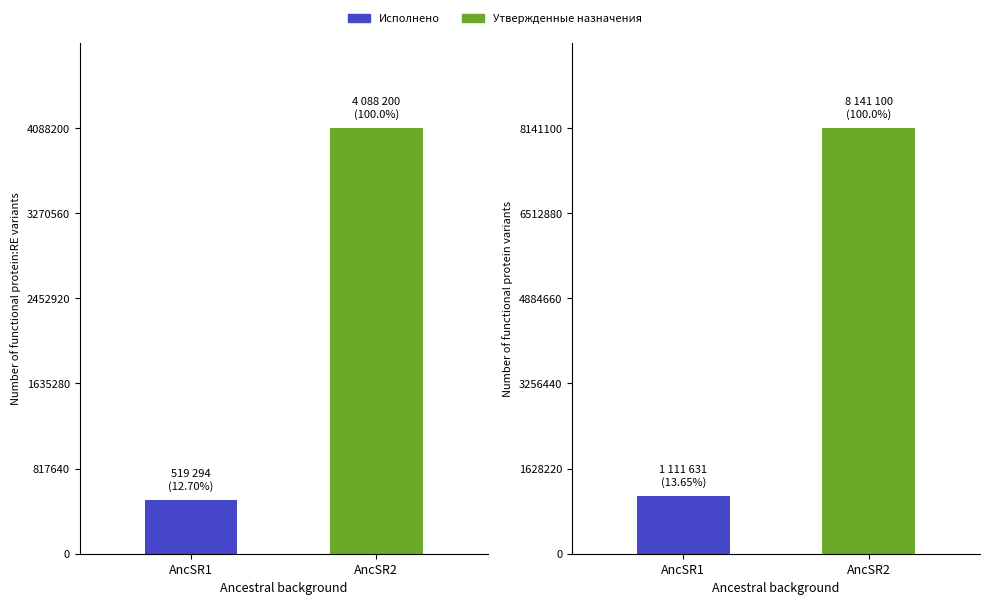

List the series in order of their overall mean, lowest first.

Исполнено, Утвержденные назначения